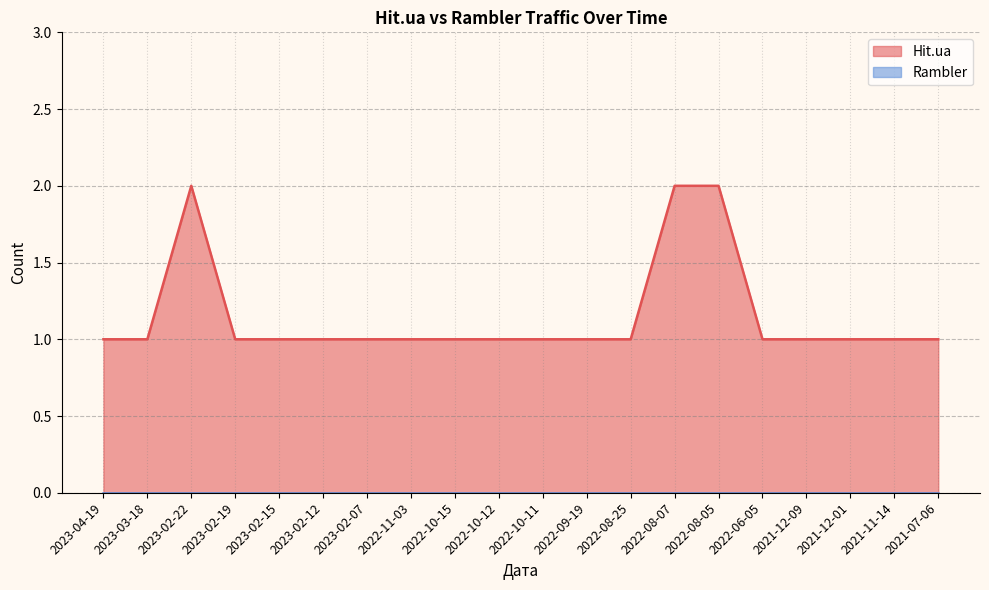

List the labels in order of value, largest first.

2023-02-22, 2022-08-07, 2022-08-05, 2023-04-19, 2023-03-18, 2023-02-19, 2023-02-15, 2023-02-12, 2023-02-07, 2022-11-03, 2022-10-15, 2022-10-12, 2022-10-11, 2022-09-19, 2022-08-25, 2022-06-05, 2021-12-09, 2021-12-01, 2021-11-14, 2021-07-06